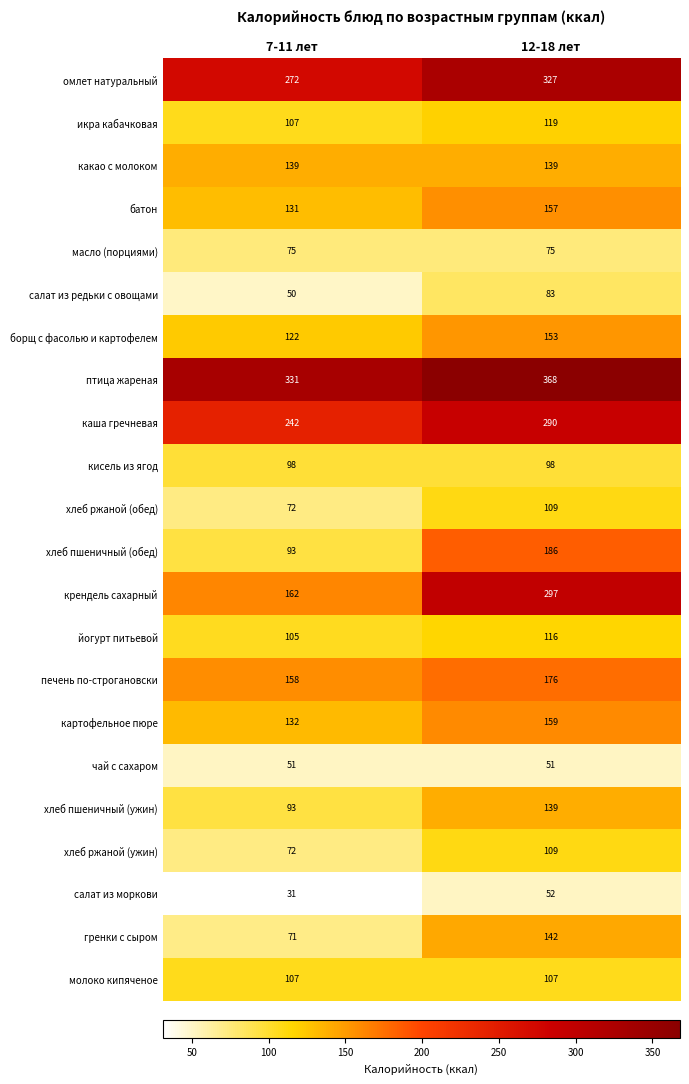

True or false: крендель сахарный has a value of 408 at 12-18 лет.

False